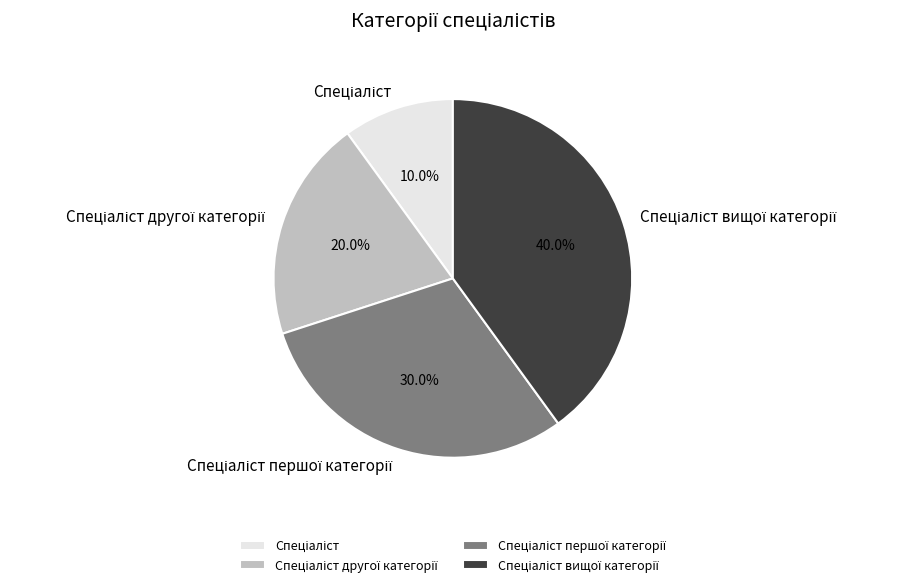

Does any single category account for the majority?

No